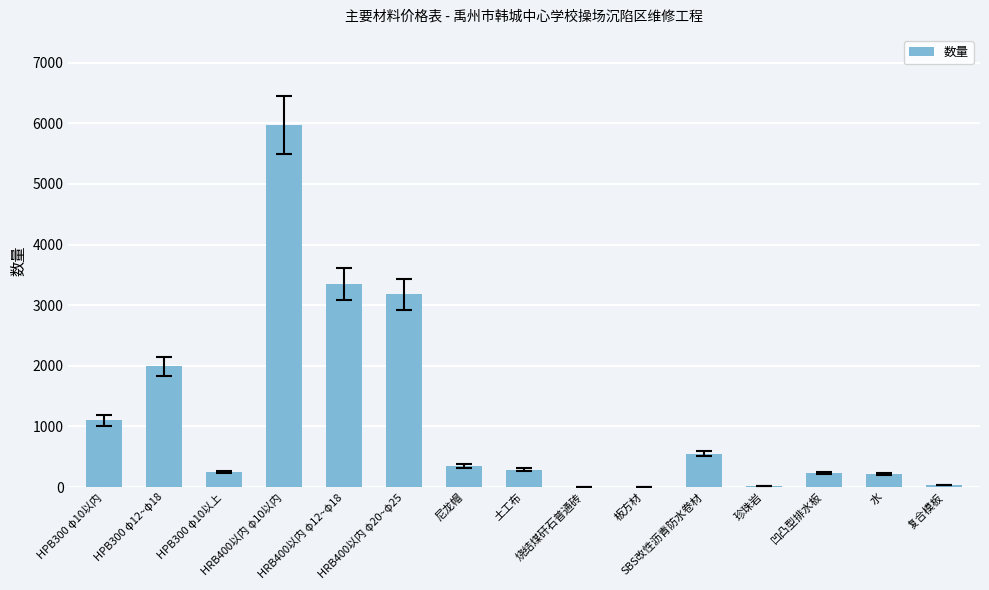

The chart shows a value of 28.1 at 复合模板. True or false?

True